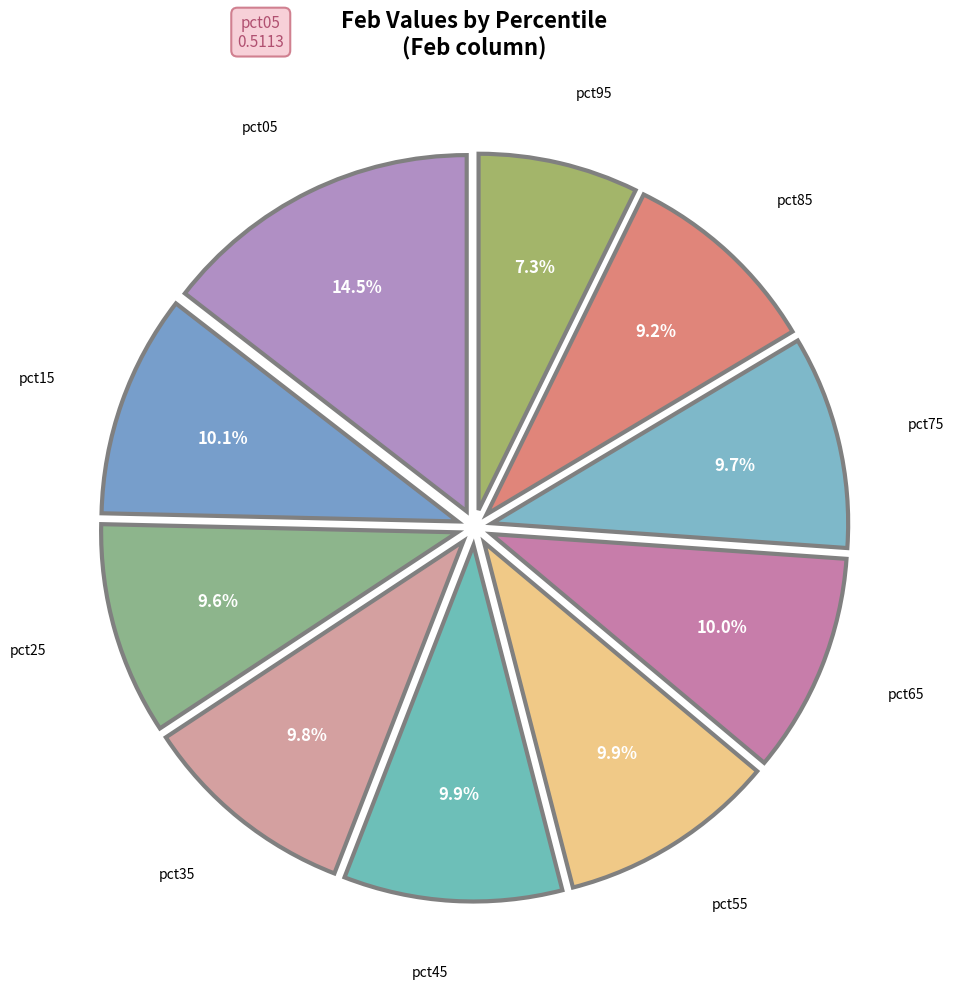

Count the number of slices in the pie.

10